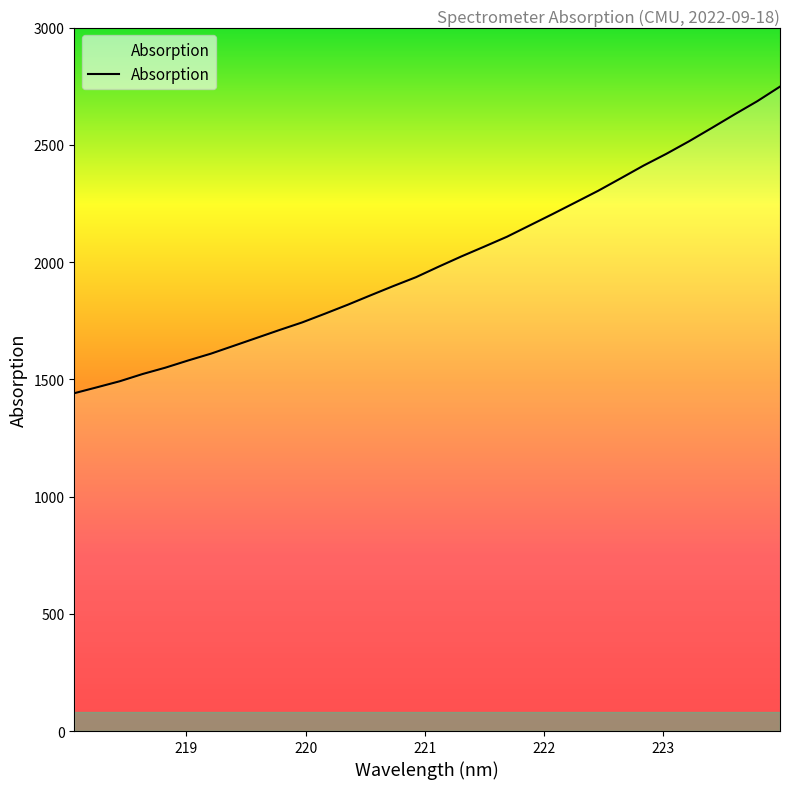

What is the greatest value displayed?

2749.0